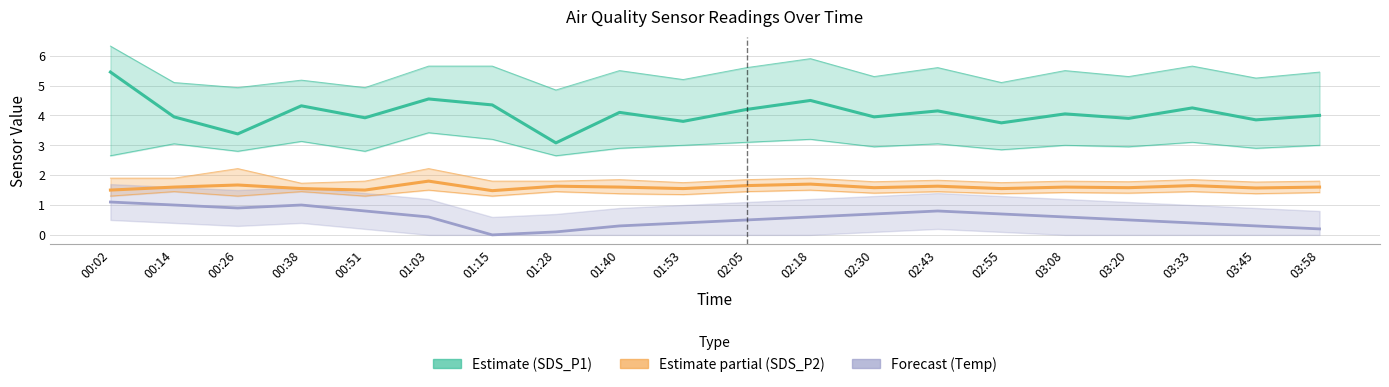

How many lines are shown in the chart?

3